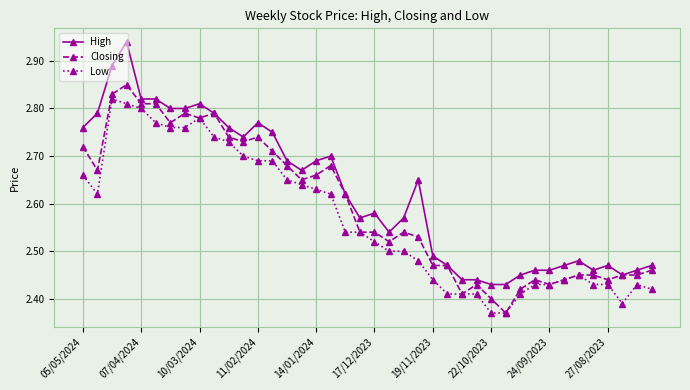

True or false: Low and High cross at least once.

False